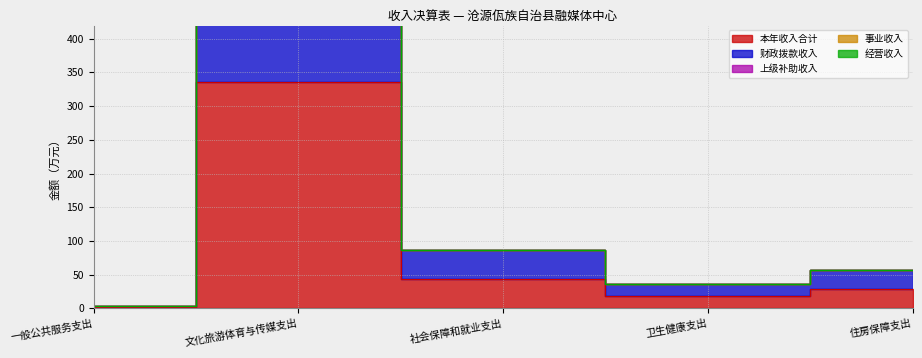

What is the difference between the maximum and minimum values in the 财政拨款收入 series?

333.4